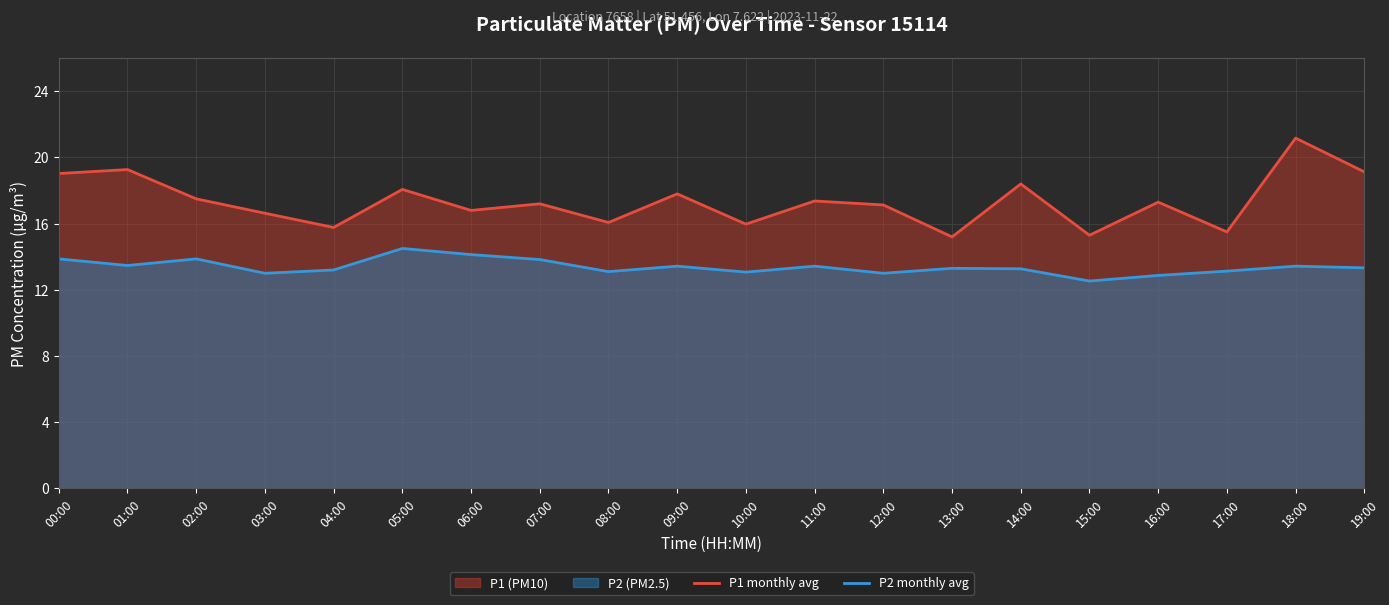

What value does the P2 monthly avg series have at 15:00?

12.5